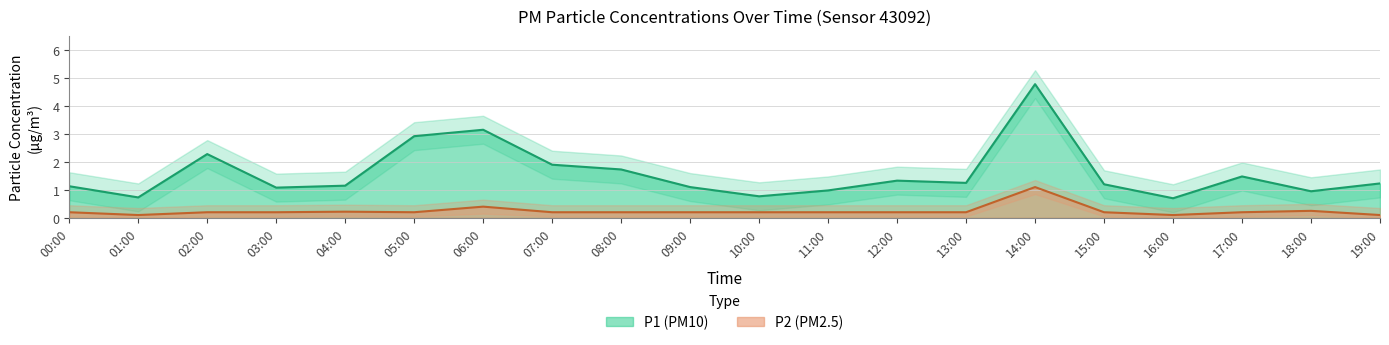

What position from the right is 14:00?

6